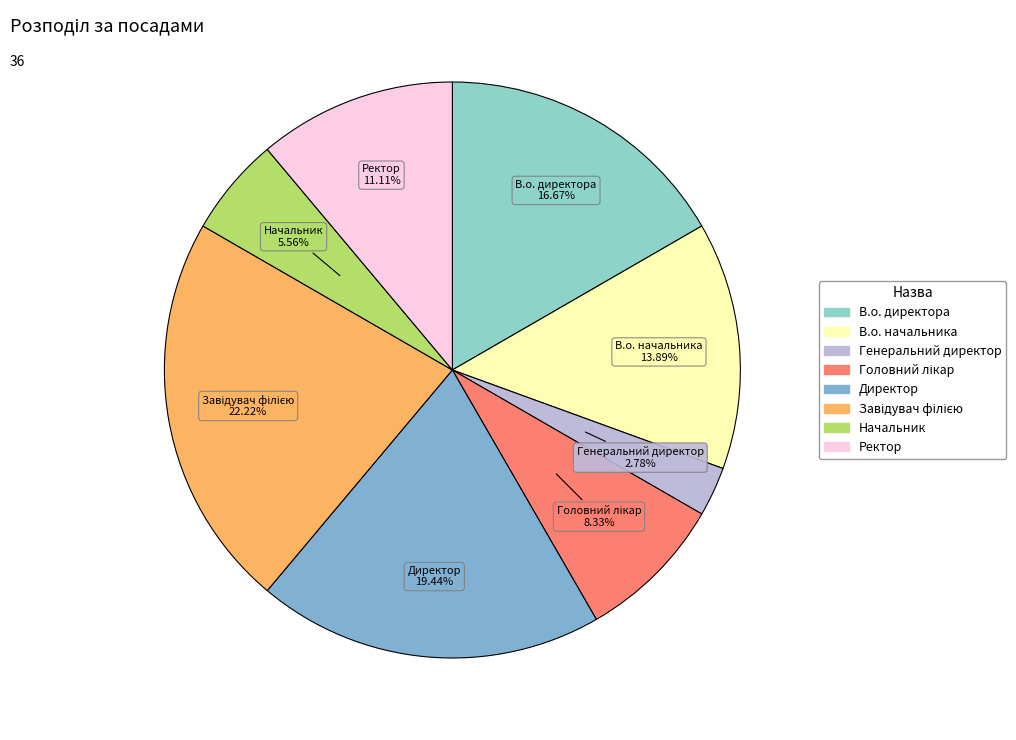

What percentage is the Генеральний директор slice, to the nearest percent?

3%